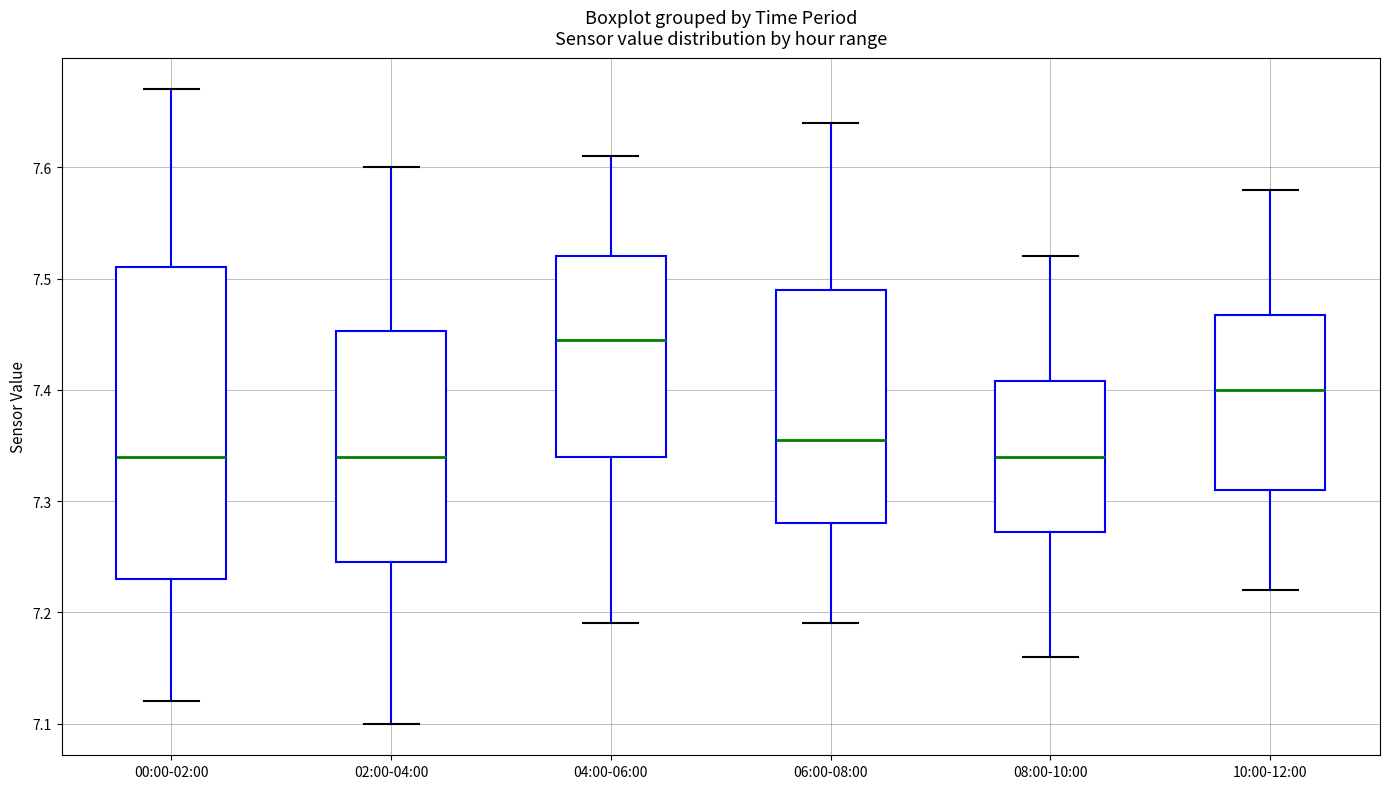

Which box is the tallest, from its lower edge to its upper edge?

00:00-02:00